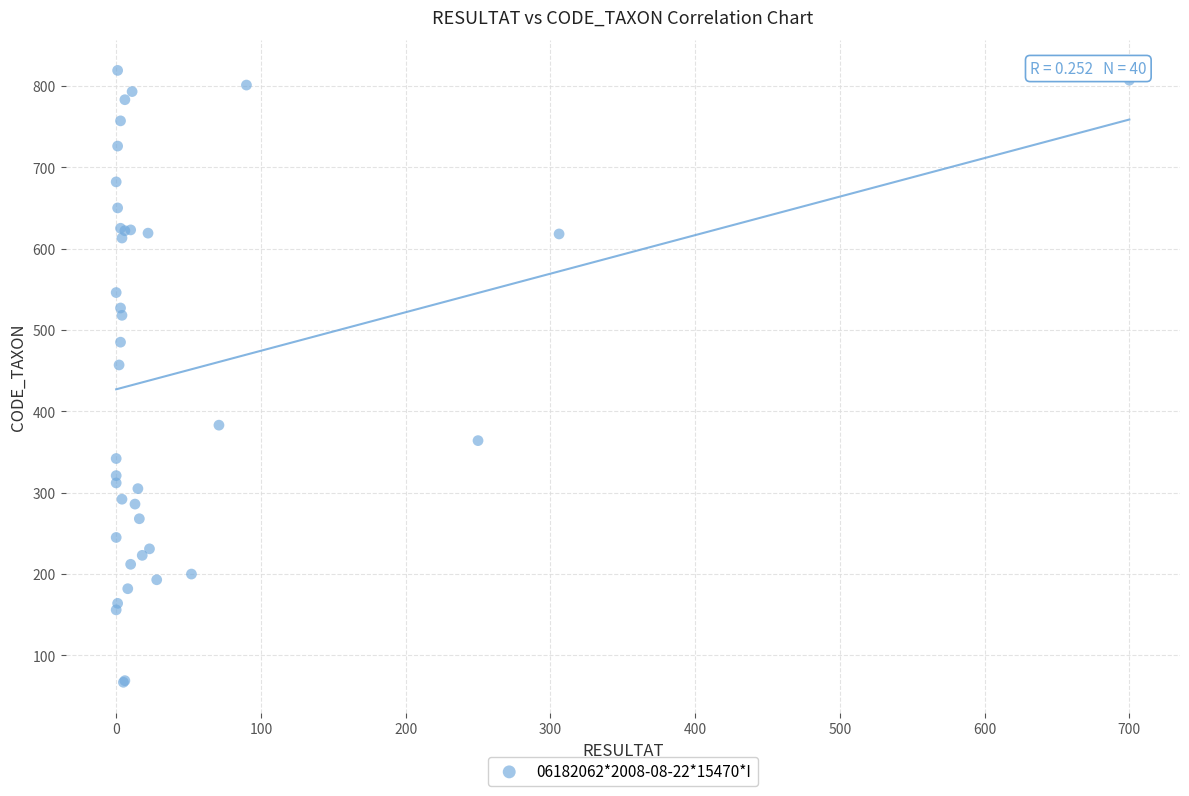

What Y value in the scatter plot is closest to 443?

457